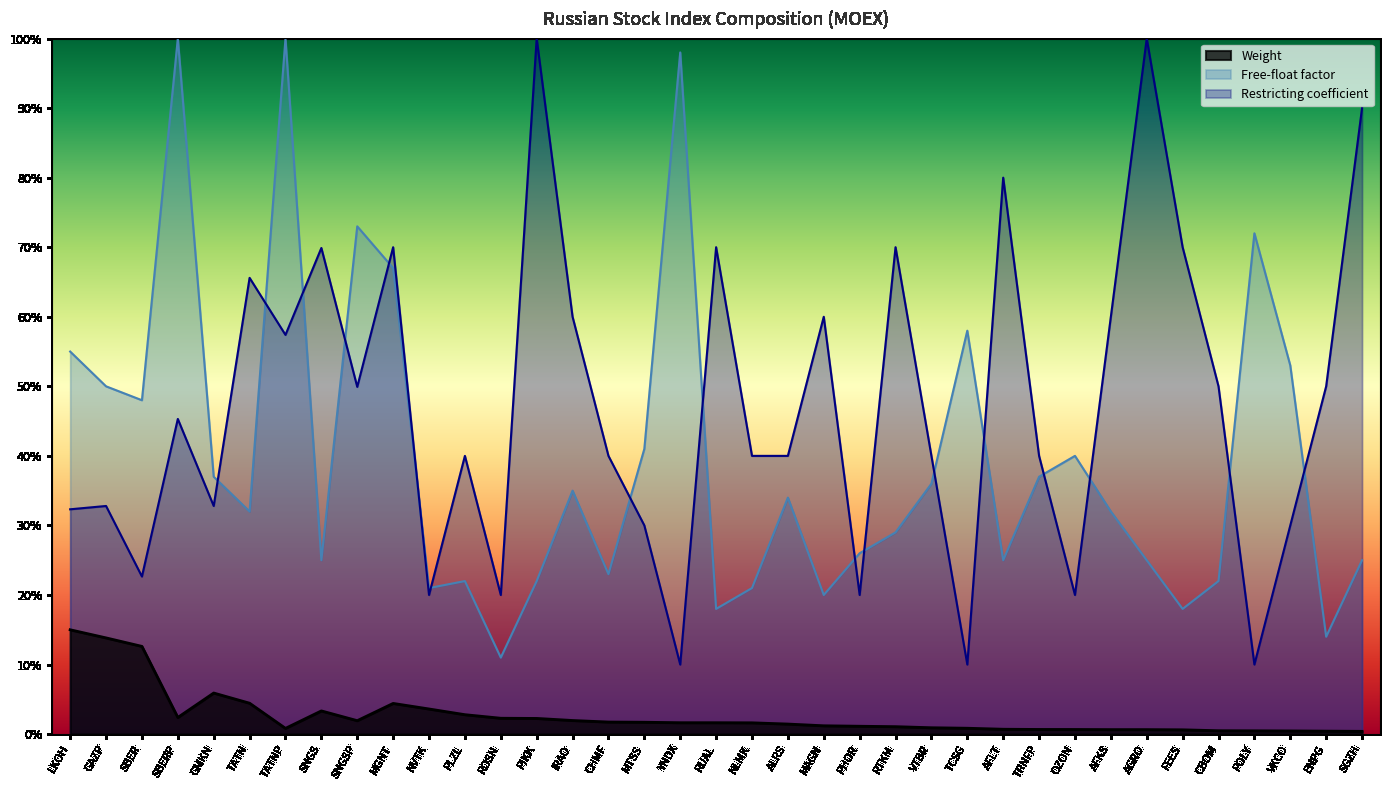

Count the Restricting coefficient values in the range 0 to 1.

37